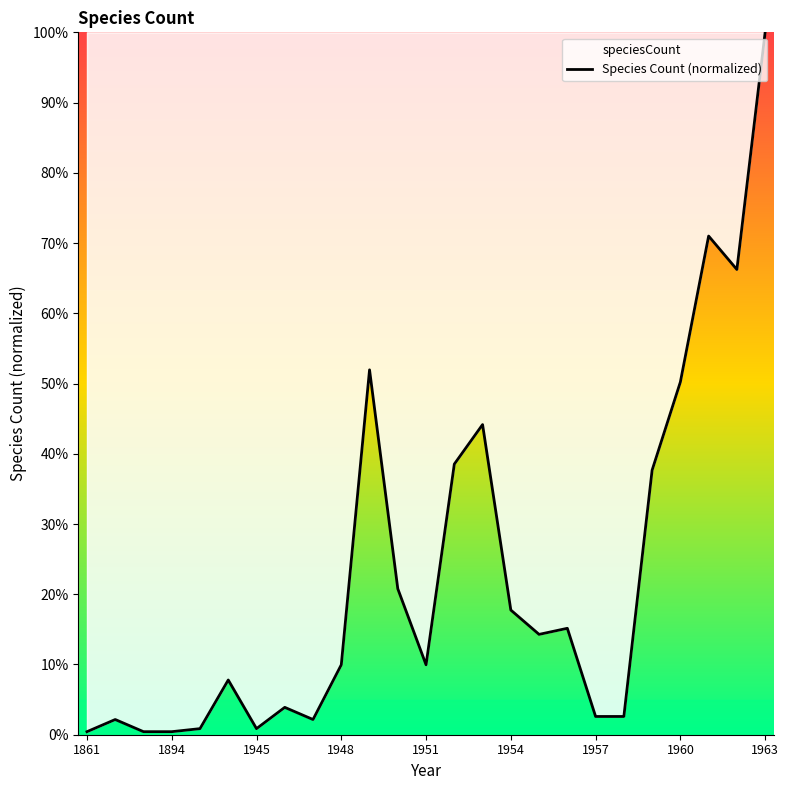

Read the value at 1948.

10.0